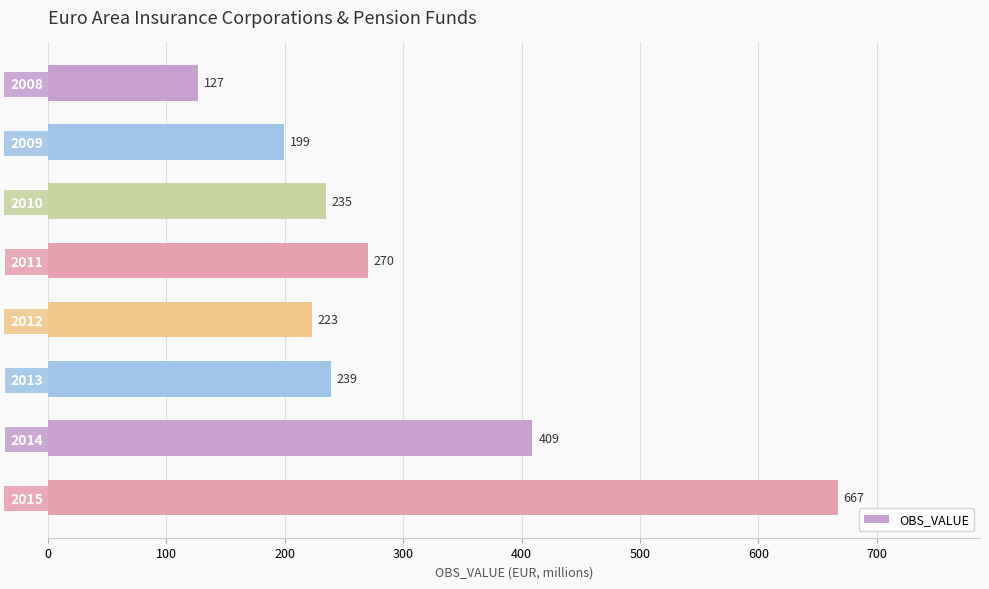

Rank the categories by value from highest to lowest.

2015, 2014, 2011, 2013, 2010, 2012, 2009, 2008